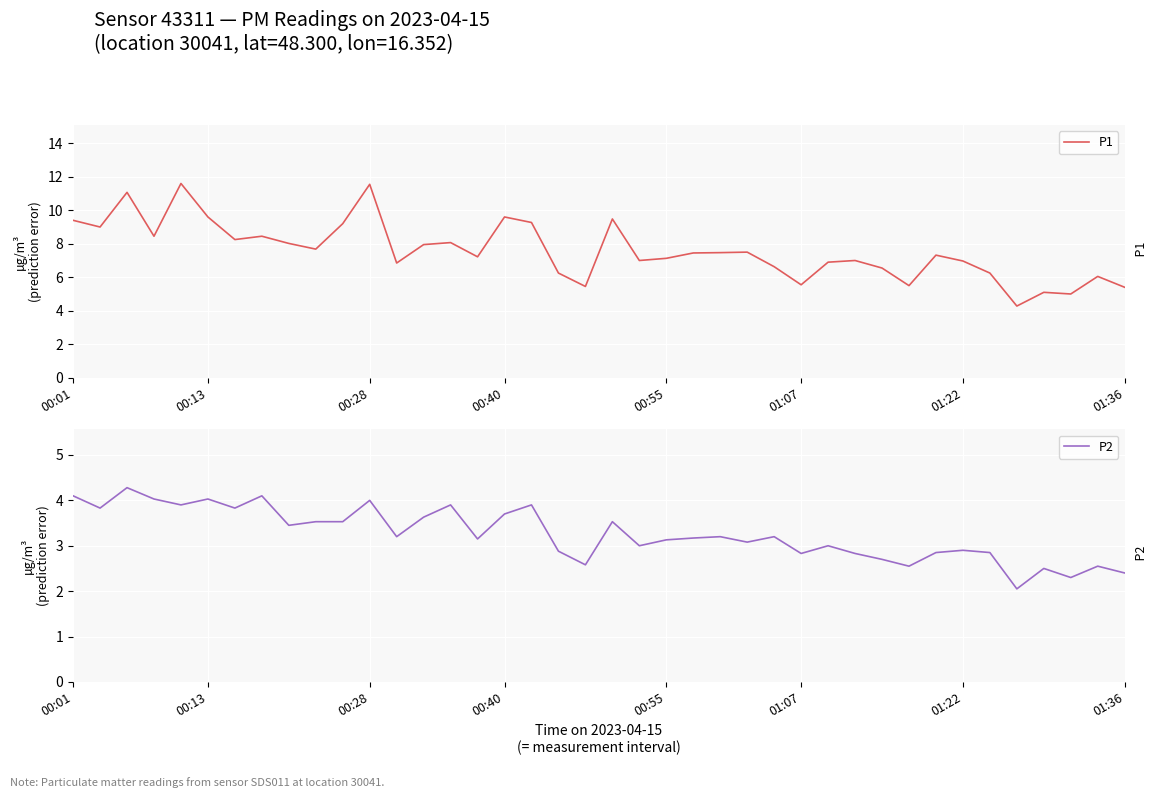

What position from the left is 32?

33